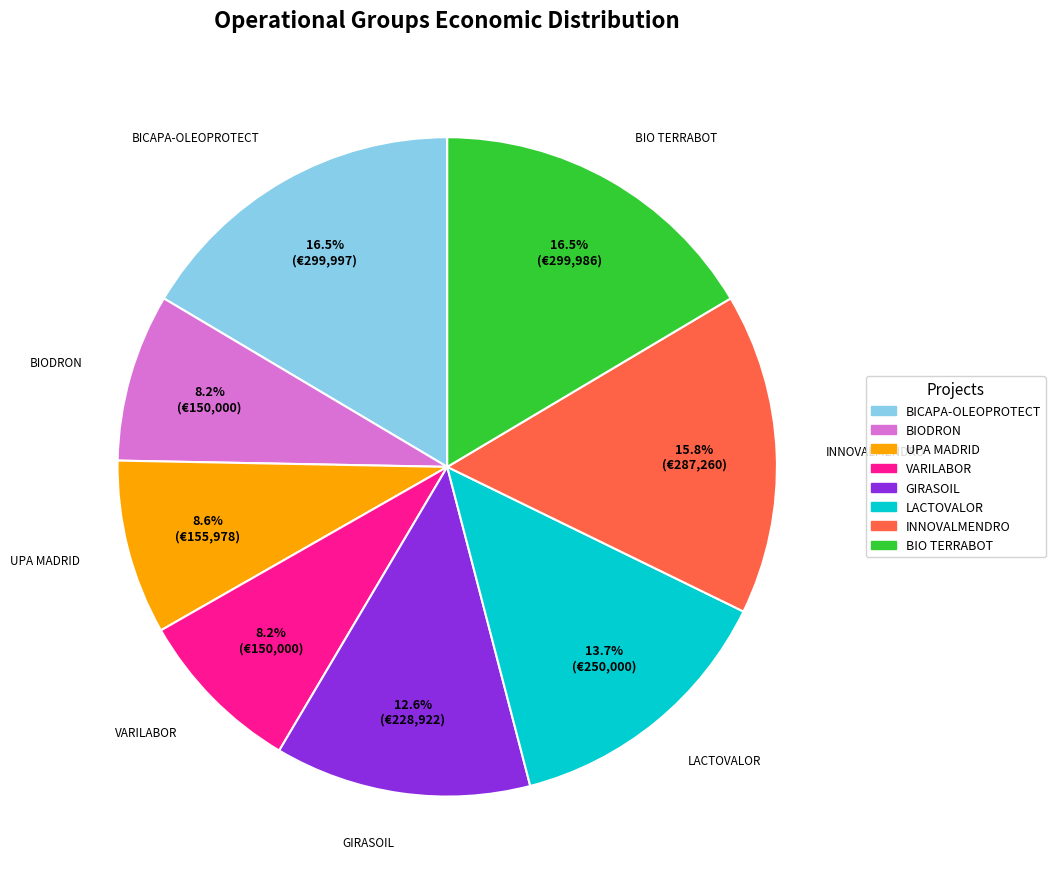

How much of the chart is everything except BICAPA-OLEOPROTECT?

83.5%